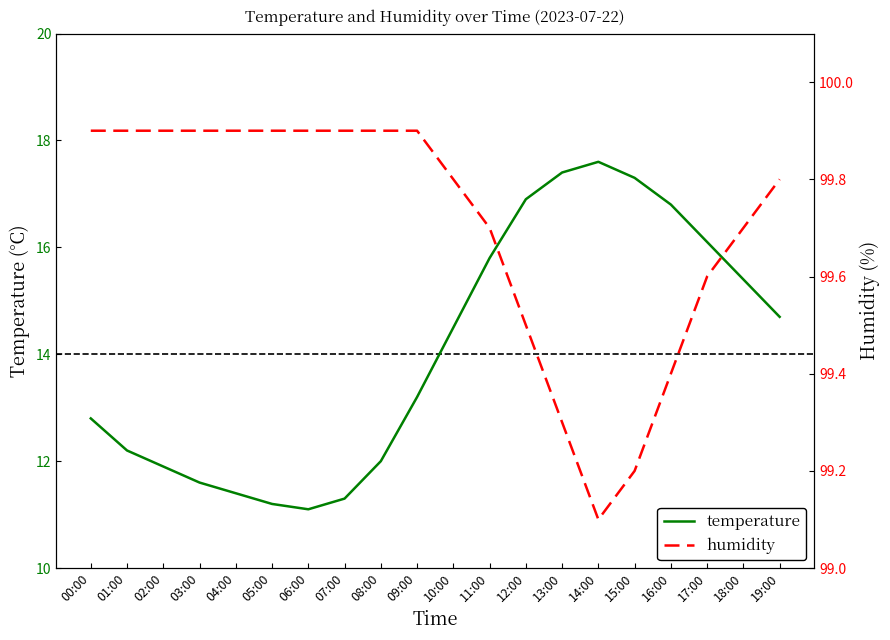

At which category does temperature reach its first local peak?

14:00